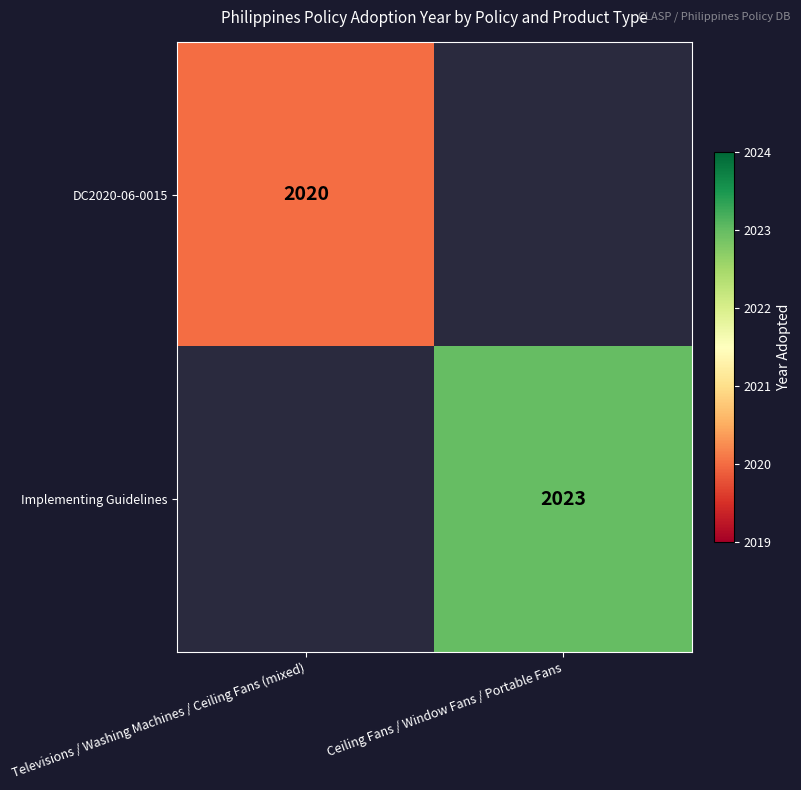

The value of Implementing Guidelines at Ceiling Fans / Window Fans / Portable Fans is 2023. True or false?

True